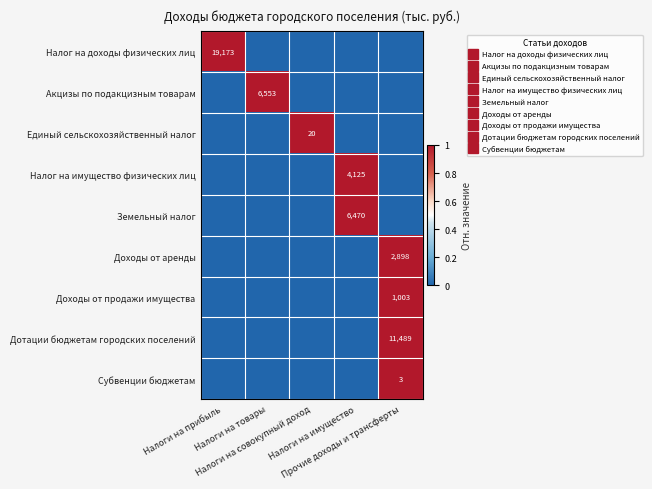

True or false: Налог на имущество физических лиц has a value of 1 at Прочие доходы и трансферты.

False